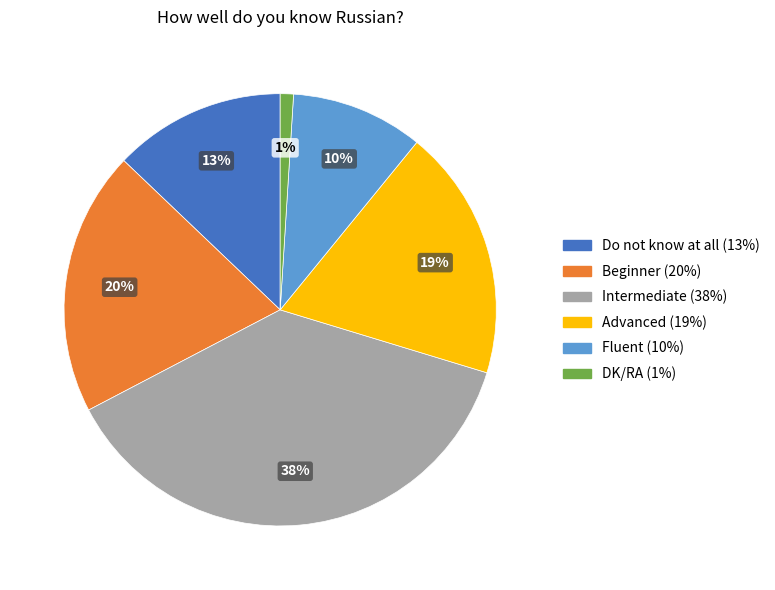

What is the smallest slice in the pie chart?

DK/RA